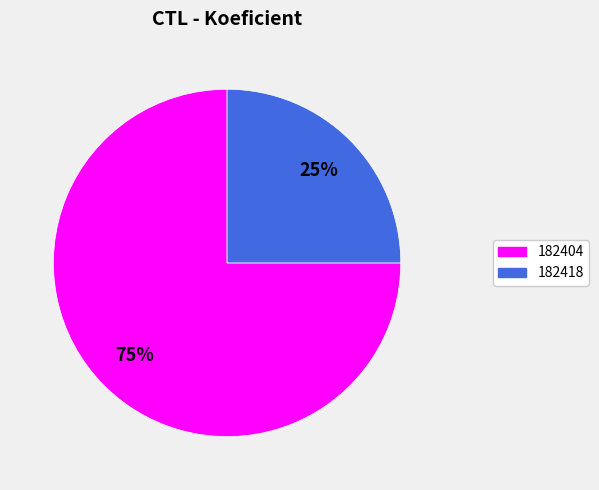

What percentage is the 182404 slice, to the nearest percent?

75%